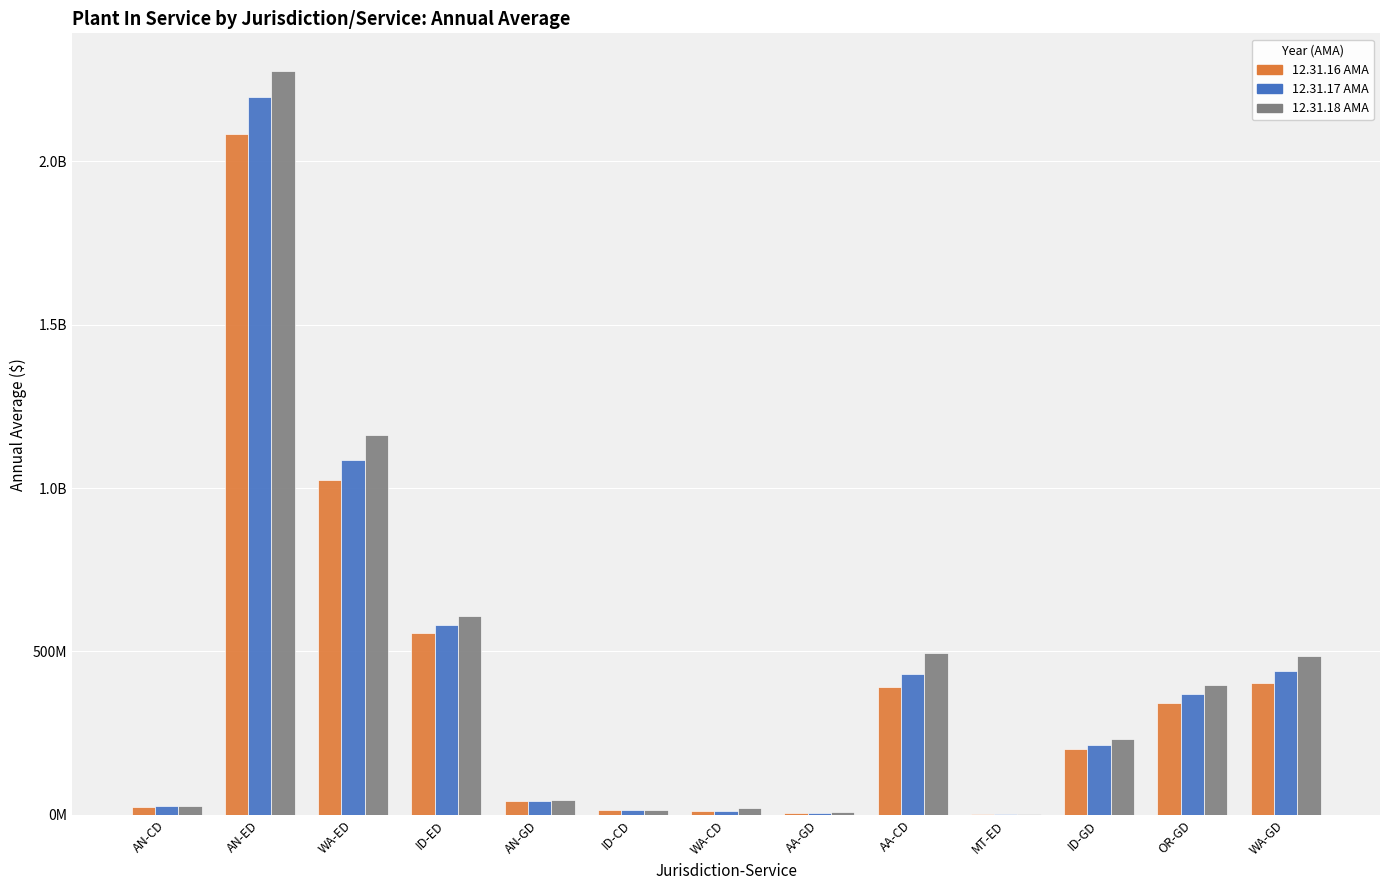

Reading right to left, list all the values displayed in this chart.

12.31.16 AMA: WA-GD=404709864.7	OR-GD=341192587.3	ID-GD=202410655.3	MT-ED=1651424.2	AA-CD=390420995.5	AA-GD=7068738.3	WA-CD=12165546.5	ID-CD=13912256.9	AN-GD=42735553.1	ID-ED=555394540.8	WA-ED=1024880155.4	AN-ED=2084220138.8	AN-CD=24420466.1
12.31.17 AMA: WA-GD=440008379.0	OR-GD=369547197.8	ID-GD=215226340.6	MT-ED=1813786.0	AA-CD=430834407.0	AA-GD=7258544.5	WA-CD=13405694.7	ID-CD=14171407.5	AN-GD=43891978.2	ID-ED=579525989.8	WA-ED=1085605886.5	AN-ED=2195169633.4	AN-CD=28043364.2
12.31.18 AMA: WA-GD=486716039.9	OR-GD=396702332.7	ID-GD=230800473.7	MT-ED=1886299.8	AA-CD=495013344.1	AA-GD=7734018.5	WA-CD=20197445.9	ID-CD=14434536.9	AN-GD=45746776.6	ID-ED=607343645.1	WA-ED=1161899700.2	AN-ED=2277224002.1	AN-CD=28739881.4